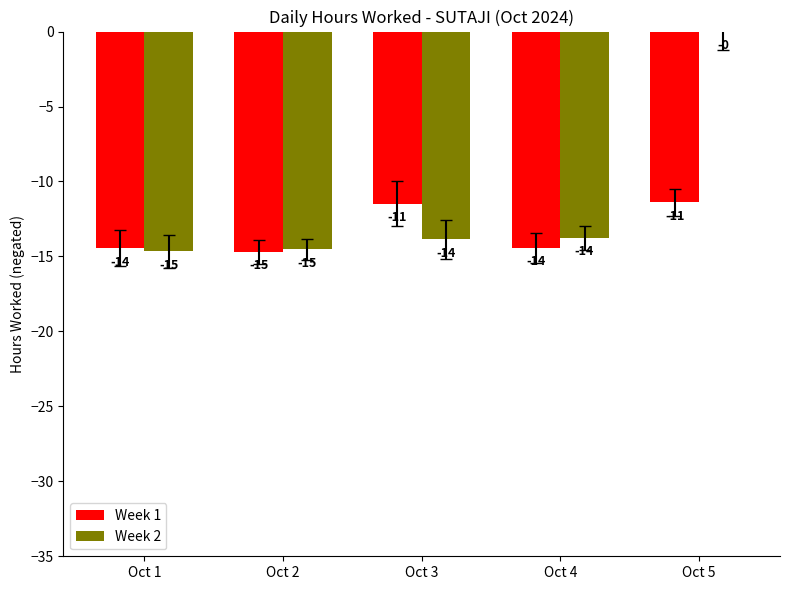

What are all the series names shown in the legend?

Week 1, Week 2